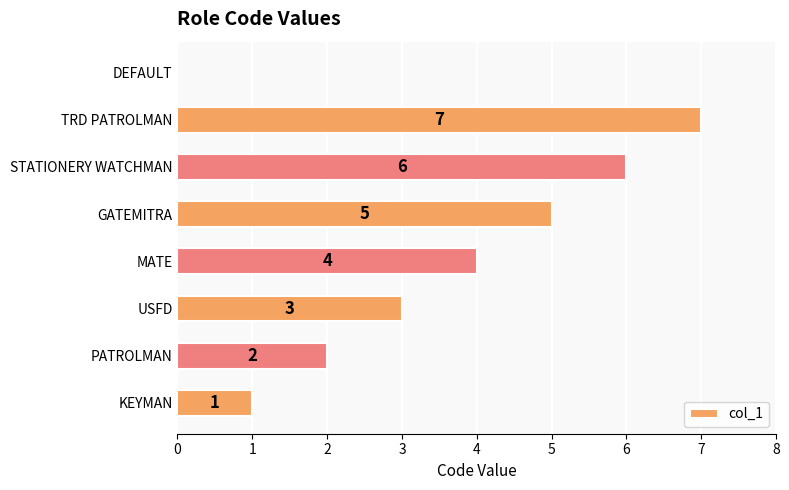

How many values are above zero?

7